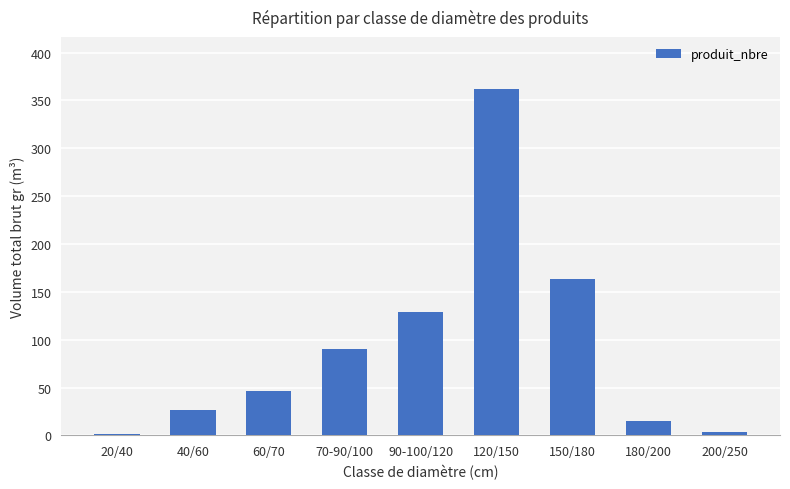

Reading left to right, list all the values displayed in this chart.

1	26	46	90	129	362	163	15	4